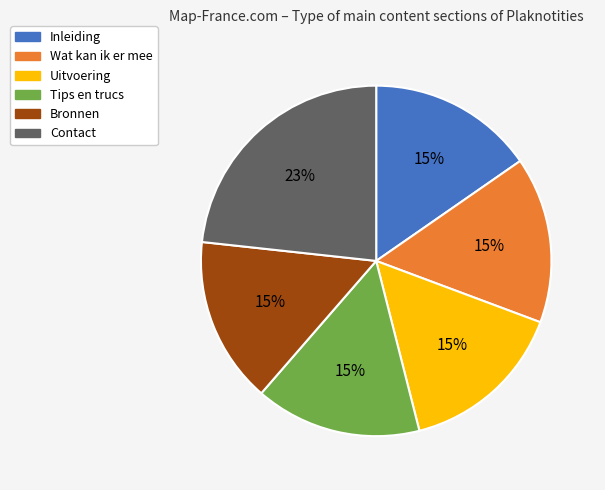

The Inleiding slice represents 10% of the pie. True or false?

False